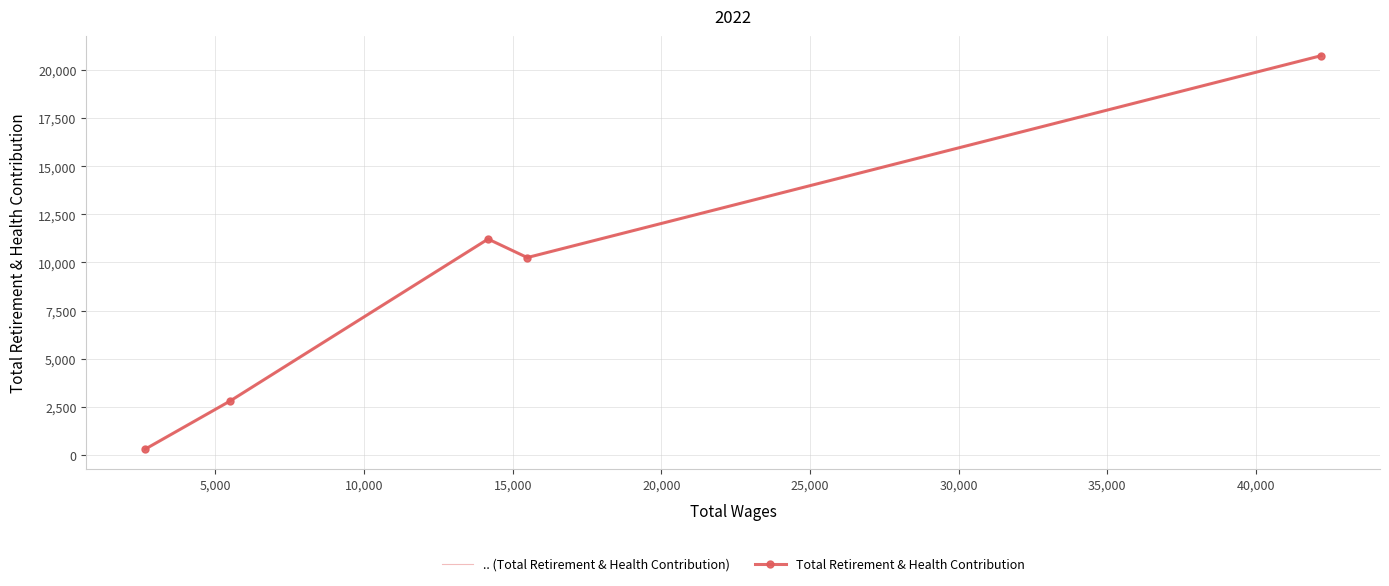

Does the chart have visible grid lines?

Yes